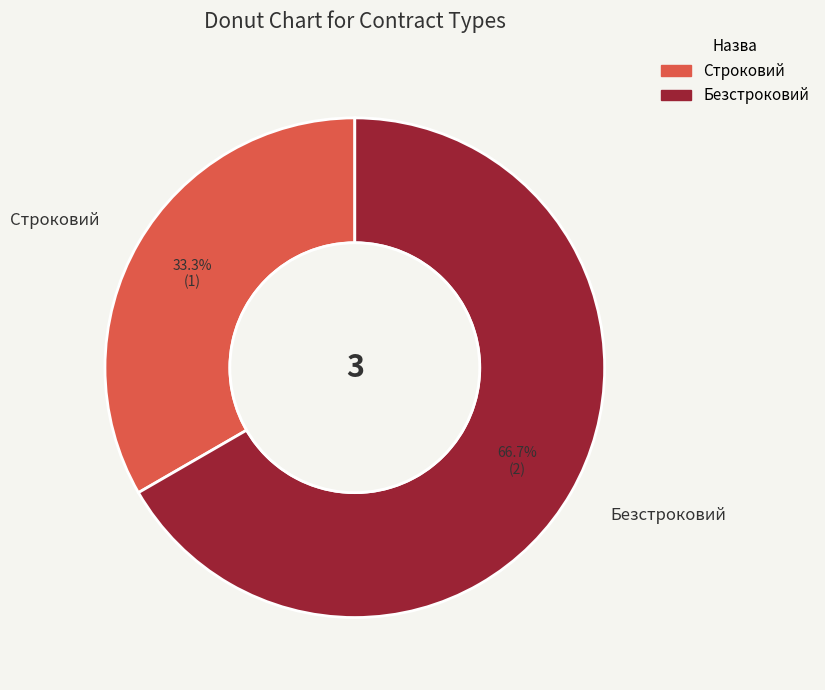

Count the number of slices in the pie.

2